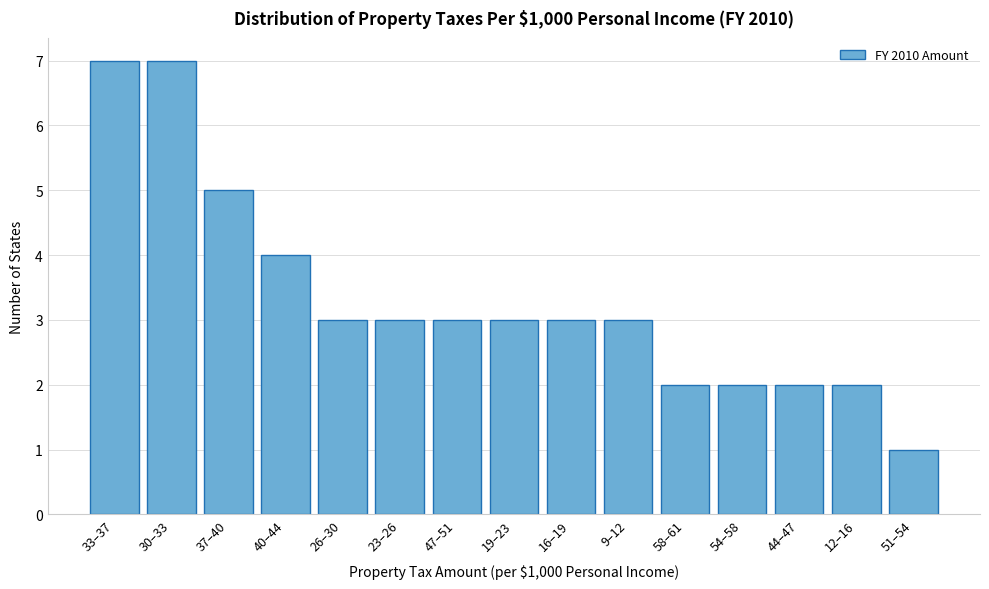

Reading right to left, what are all the values shown in this chart?

1	2	2	2	2	3	3	3	3	3	3	4	5	7	7